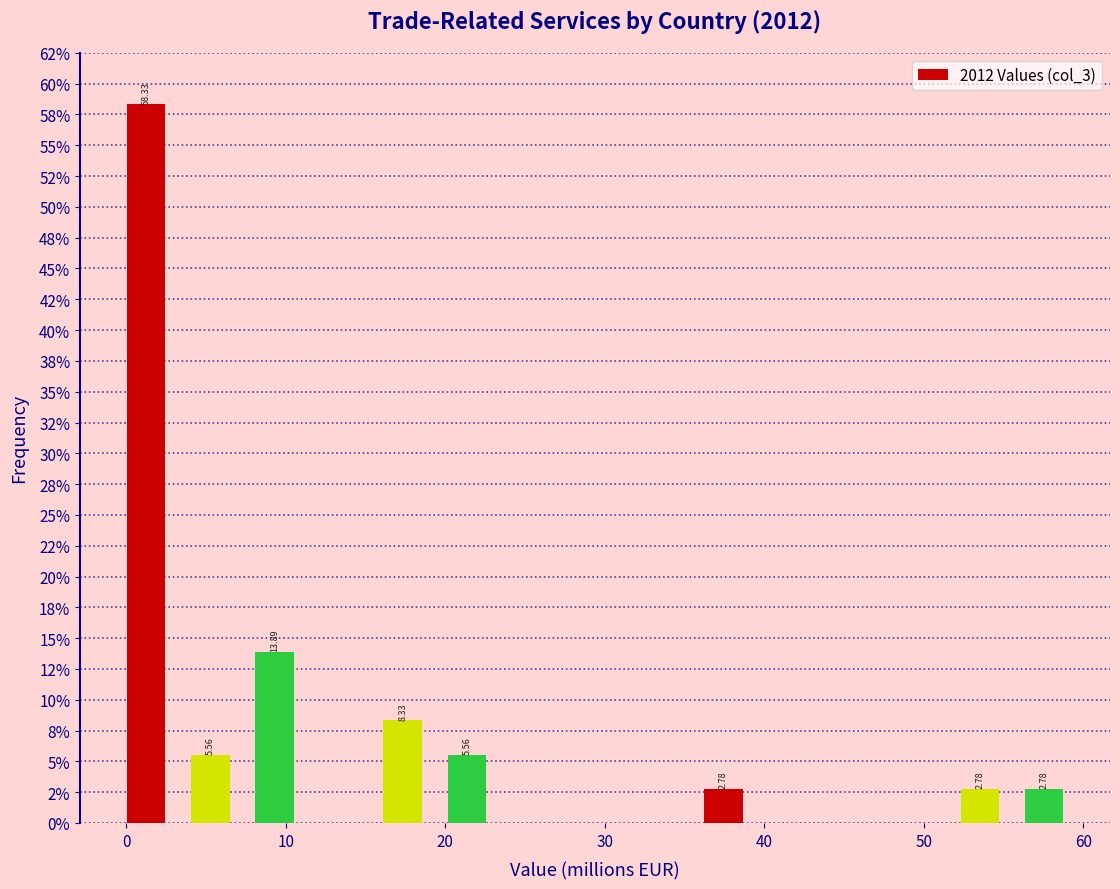

Which range on the x-axis has the tallest bar?

0 to 4